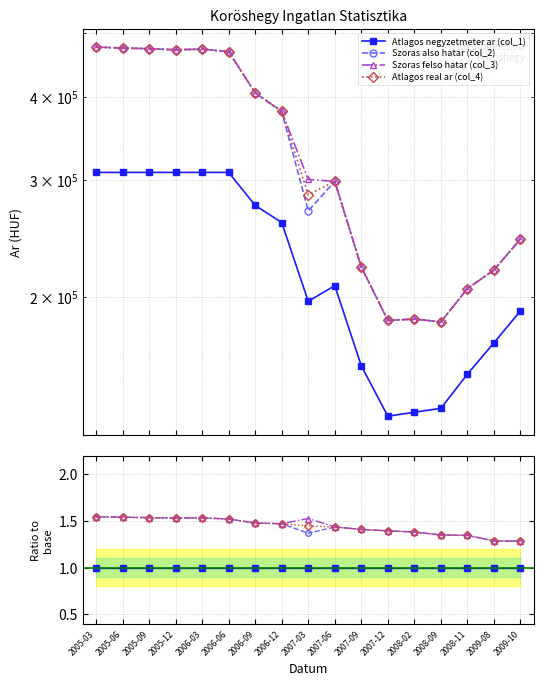

What is the total value across all series at 2008-02?

5.1